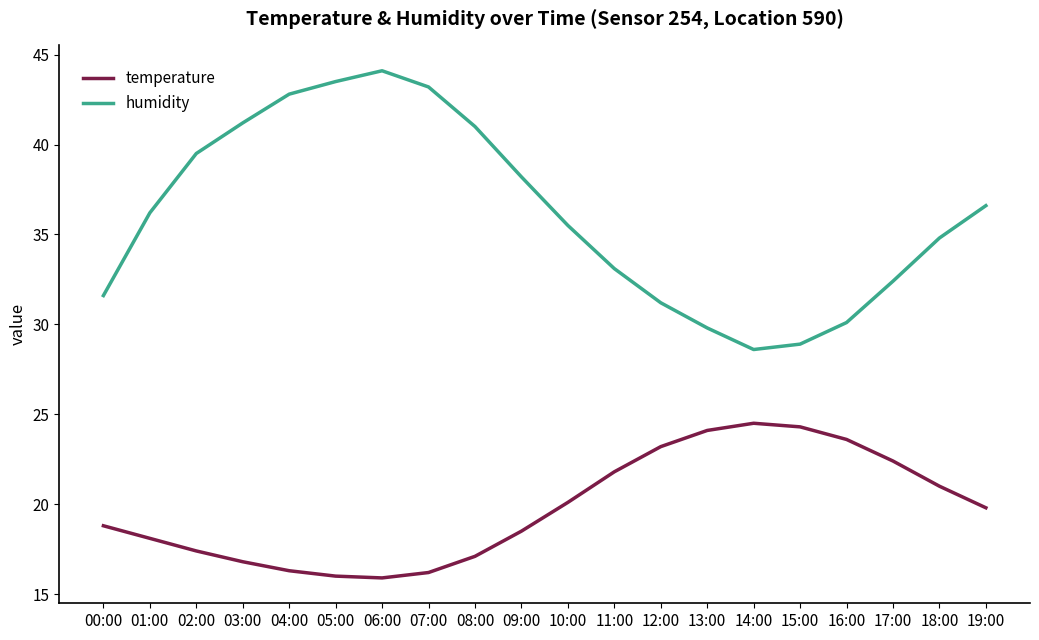

Where is the first local maximum for humidity?

06:00